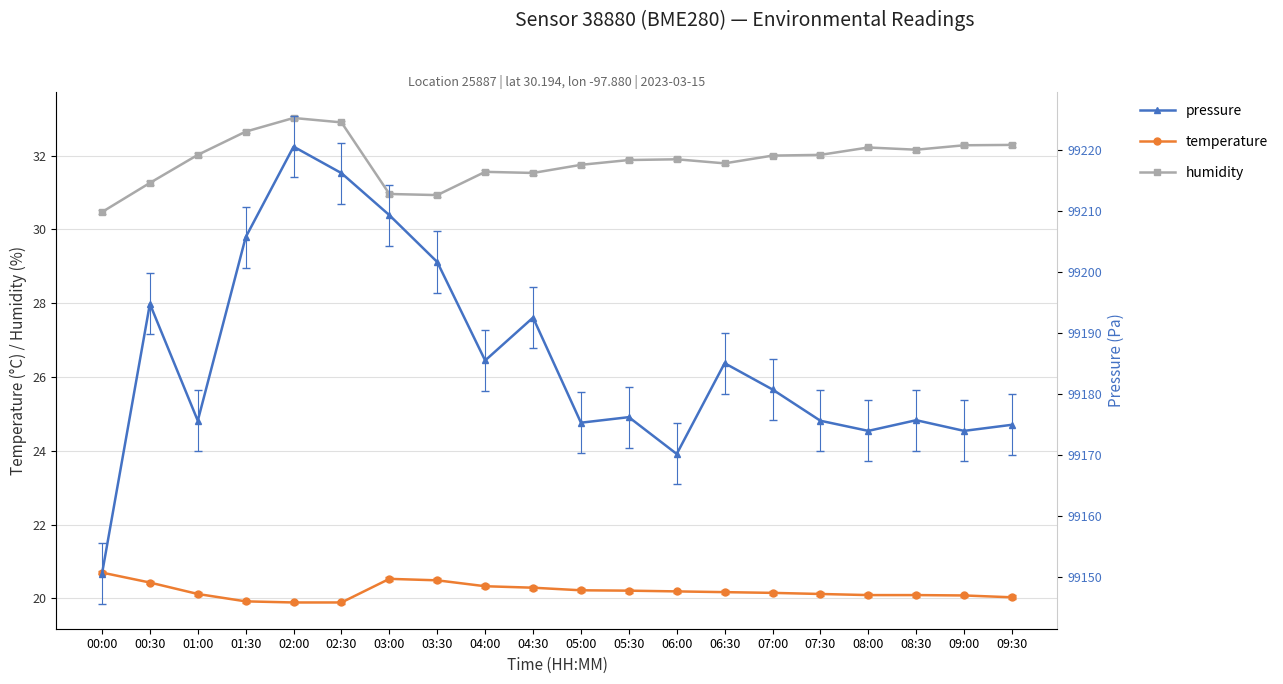

Where is the first local maximum for humidity?

02:00